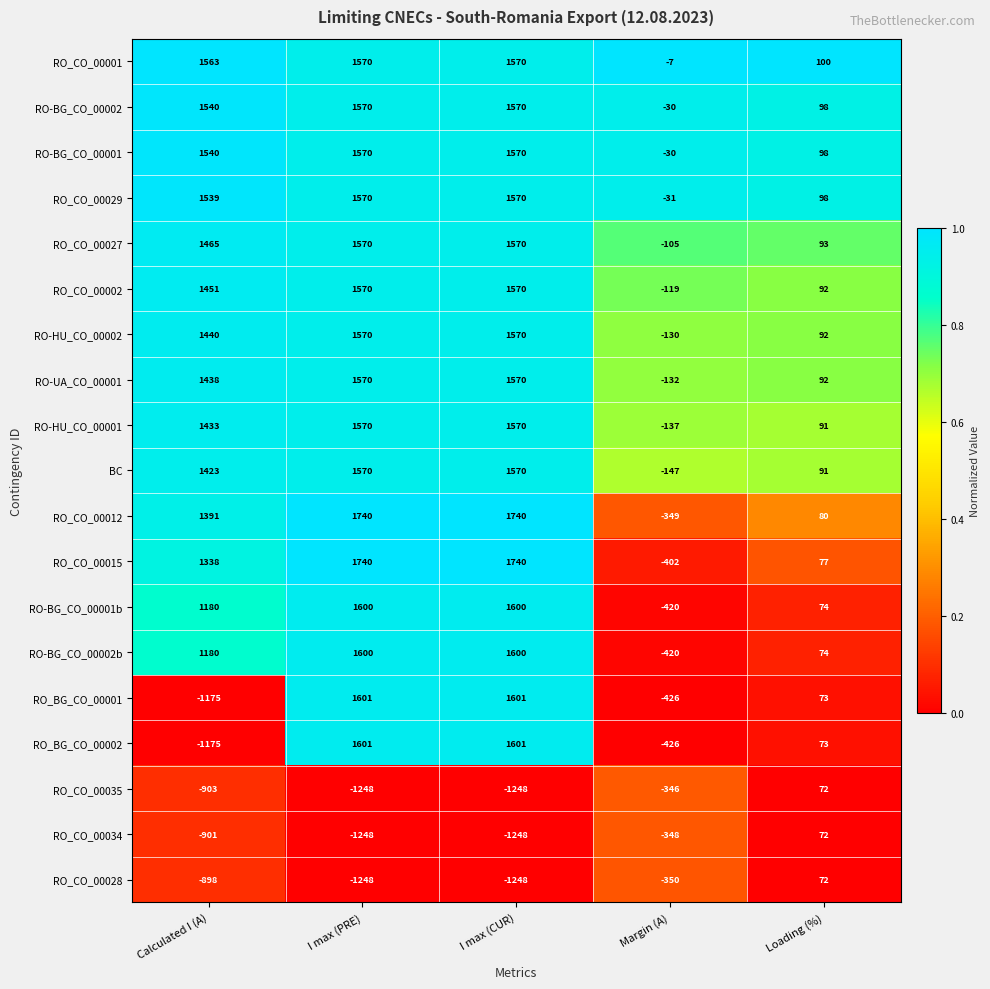

What is the difference between the highest and lowest values at I max (PRE)?

2988